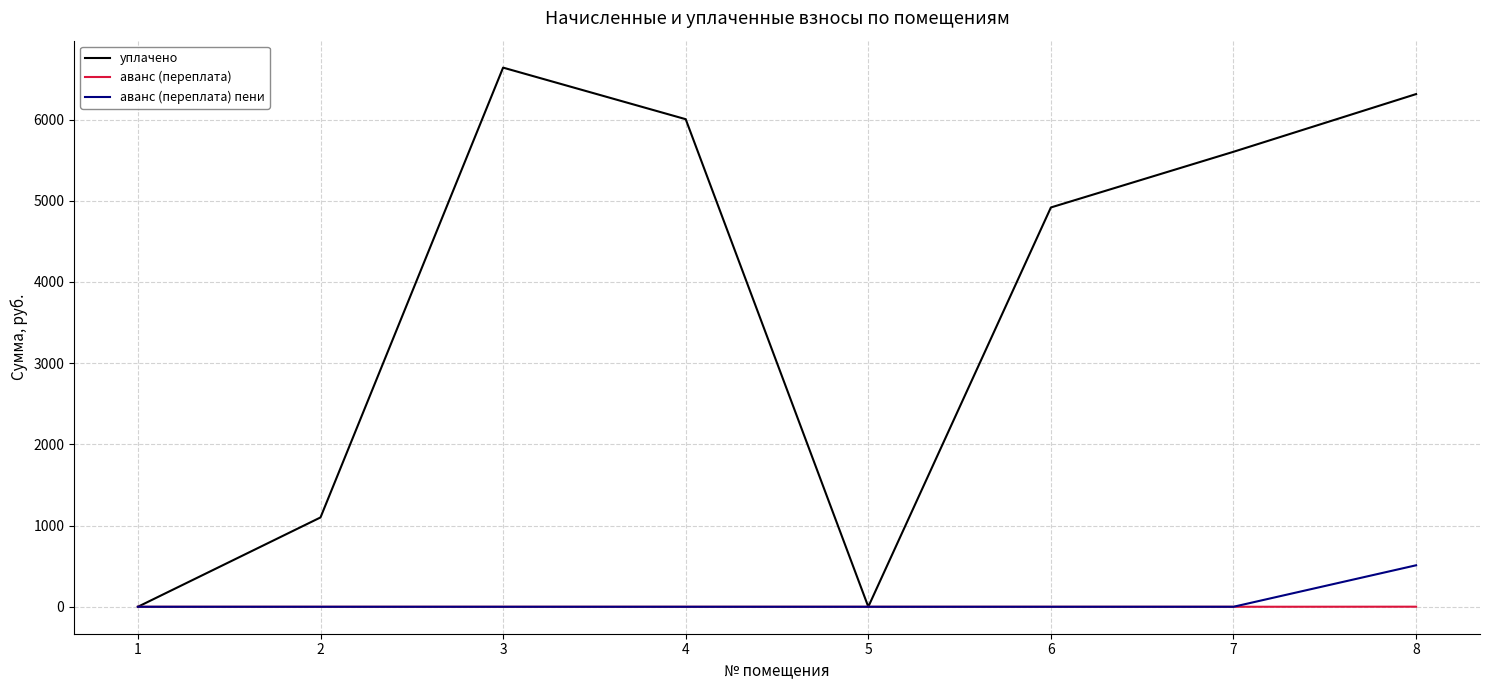

At which label does уплачено first exceed 5602?

3